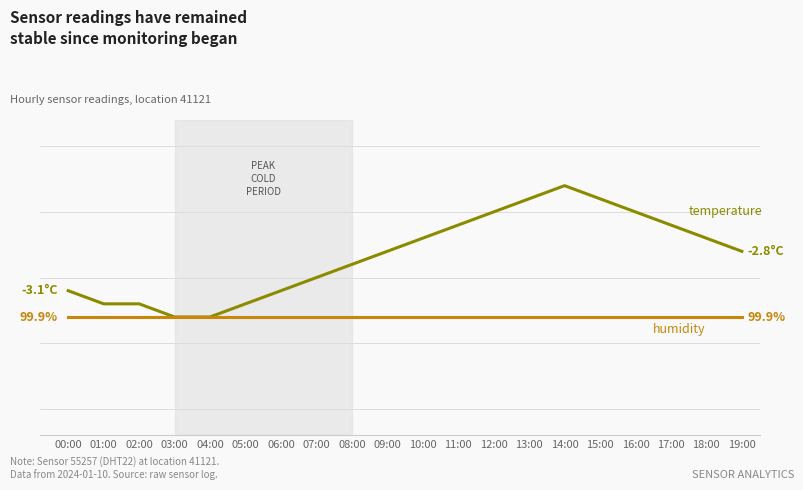

Reading left to right, what are all the values shown in this chart?

temperature: -3.1	-3.2	-3.2	-3.3	-3.3	-3.2	-3.1	-3.0	-2.9	-2.8	-2.7	-2.6	-2.5	-2.4	-2.3	-2.4	-2.5	-2.6	-2.7	-2.8
humidity (normalized): -3.3	-3.3	-3.3	-3.3	-3.3	-3.3	-3.3	-3.3	-3.3	-3.3	-3.3	-3.3	-3.3	-3.3	-3.3	-3.3	-3.3	-3.3	-3.3	-3.3